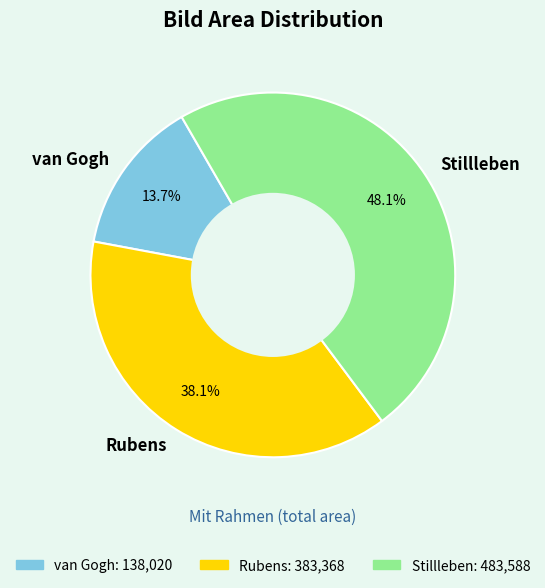

Rank the categories by value from lowest to highest.

van Gogh, Rubens, Stillleben